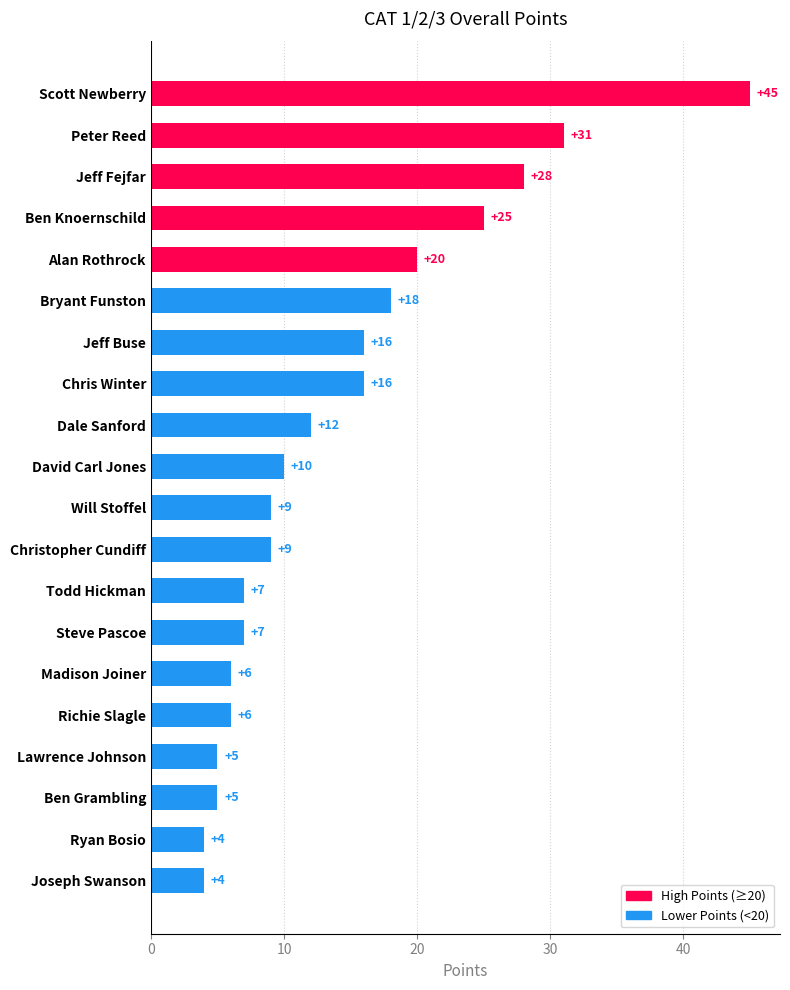

Count the number of categories in the chart.

20